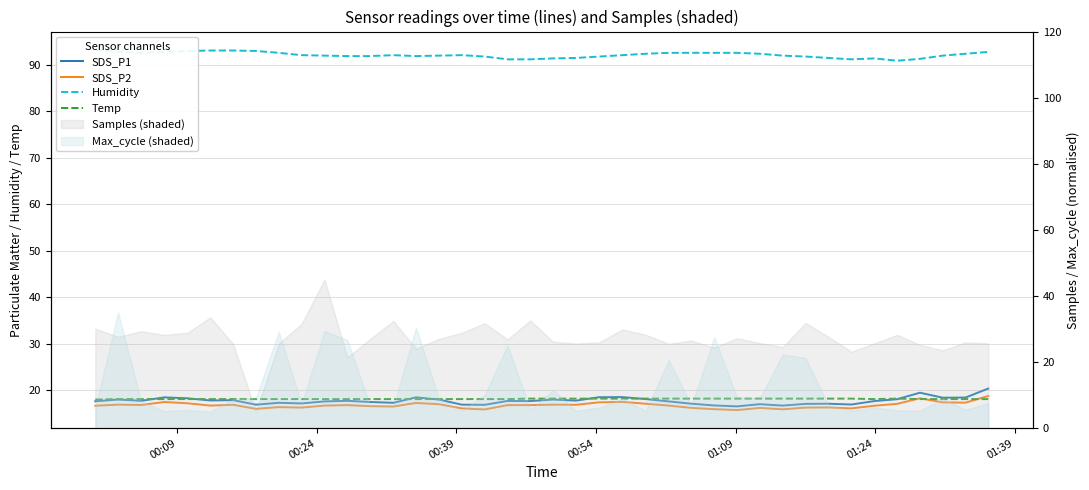

What is the average value of the Temp series?

18.1